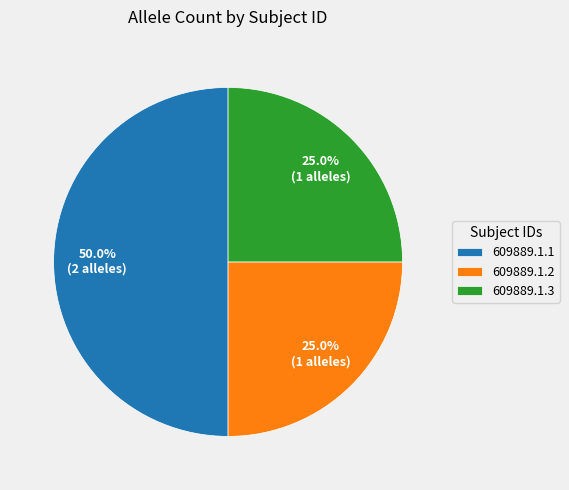

How many segments does this pie chart have?

3